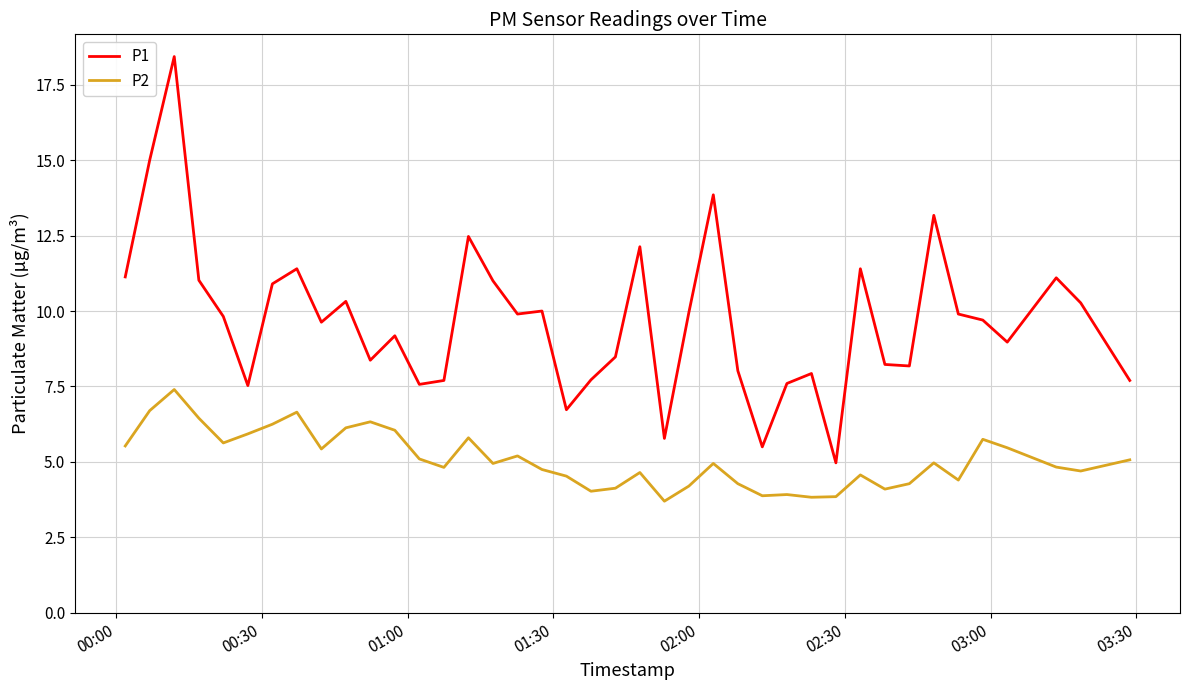

What is the maximum value shown in the chart?

18.4